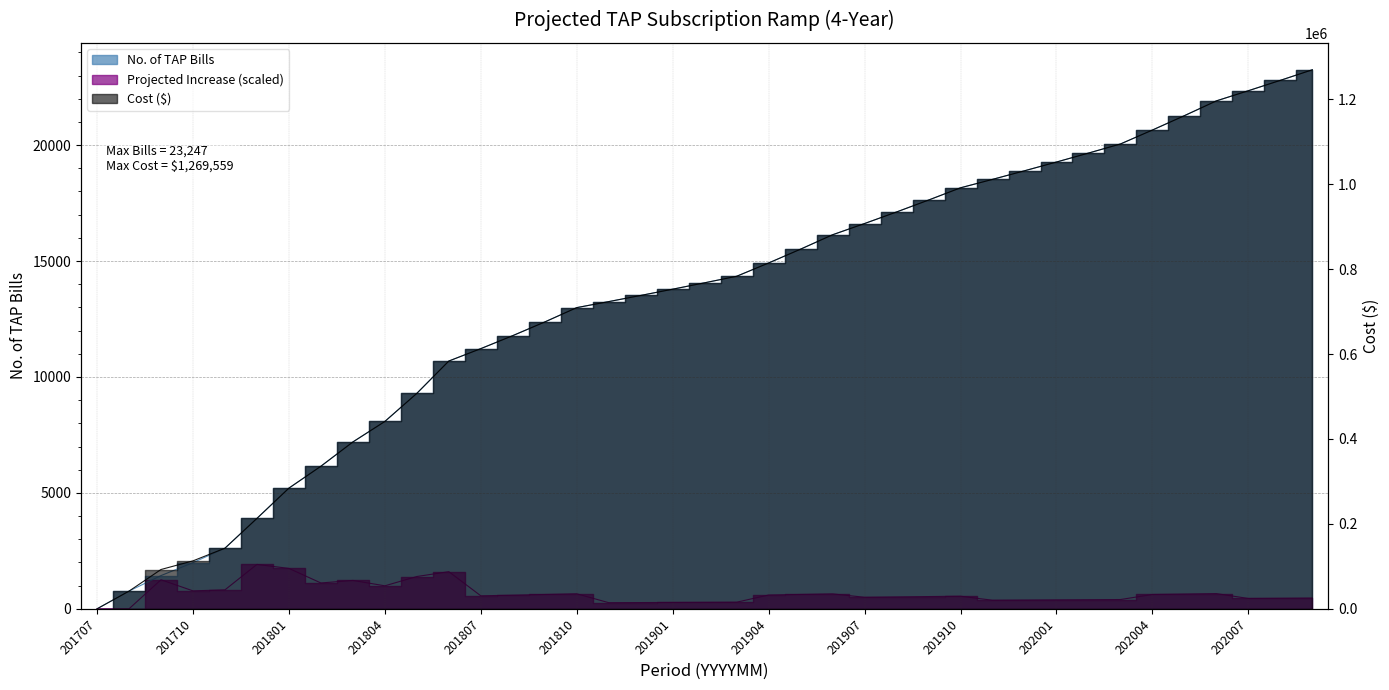

At which label does Cost first exceed 767875?

201902